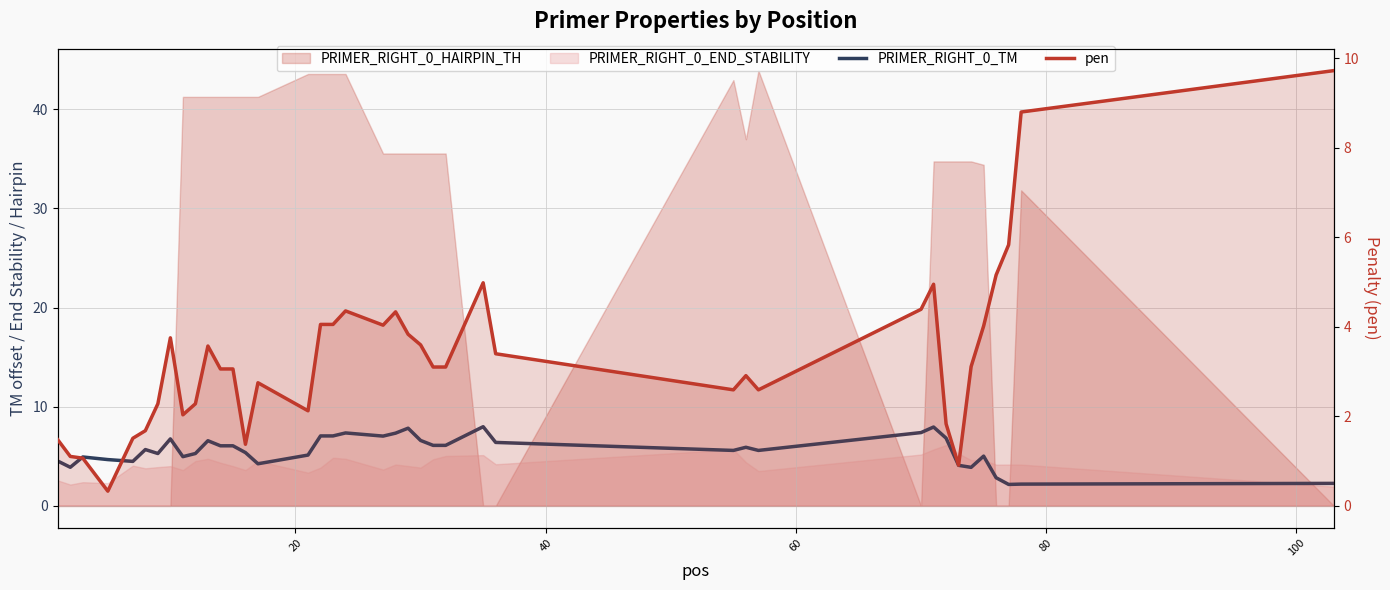

Reading left to right, list all the values displayed in this chart.

PRIMER_RIGHT_0_TM: 4.5	3.9	4.9	4.7	4.5	5.7	5.3	6.8	5.0	5.3	6.6	6.1	6.1	5.4	4.2	5.1	7.1	7.1	7.4	7.0	7.3	7.8	6.6	6.1	6.1	8.0	6.4	5.6	5.9	5.6	7.4	8.0	6.8	4.1	3.9	5.0	2.8	2.2	2.2	2.3
pen: 1.5	1.1	1.1	0.3	1.5	1.7	2.3	3.8	2.0	2.3	3.6	3.1	3.1	1.4	2.8	2.1	4.1	4.1	4.4	4.0	4.3	3.8	3.6	3.1	3.1	5.0	3.4	2.6	2.9	2.6	4.4	5.0	1.8	0.9	3.1	4.0	5.2	5.8	8.8	9.7